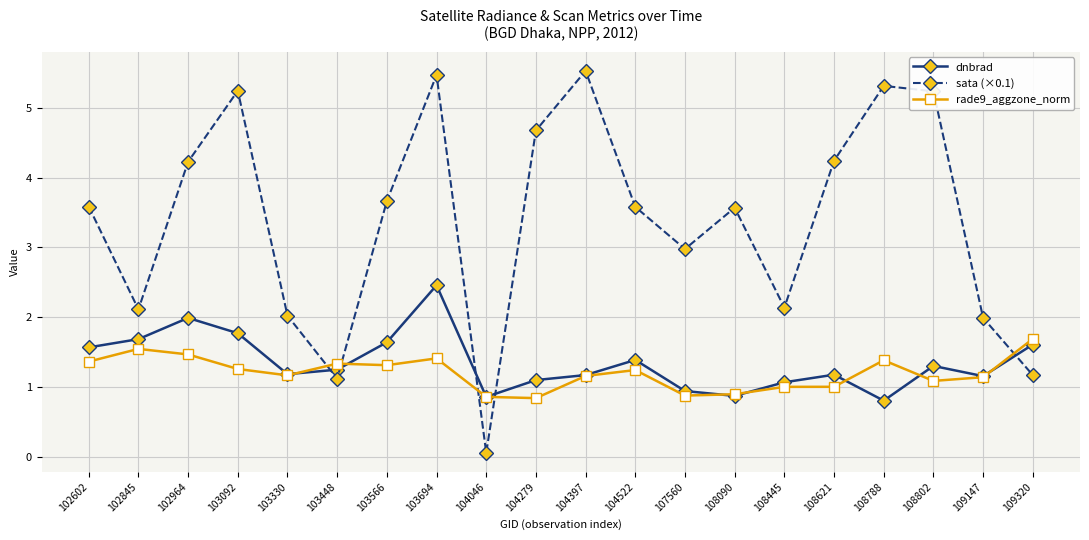

Which series has the largest total across all categories?

sata (×0.1)